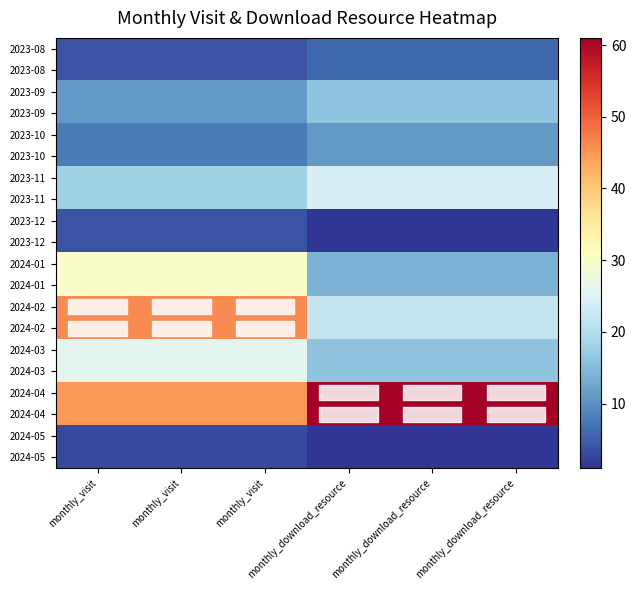

What is the maximum value shown in the chart?

61